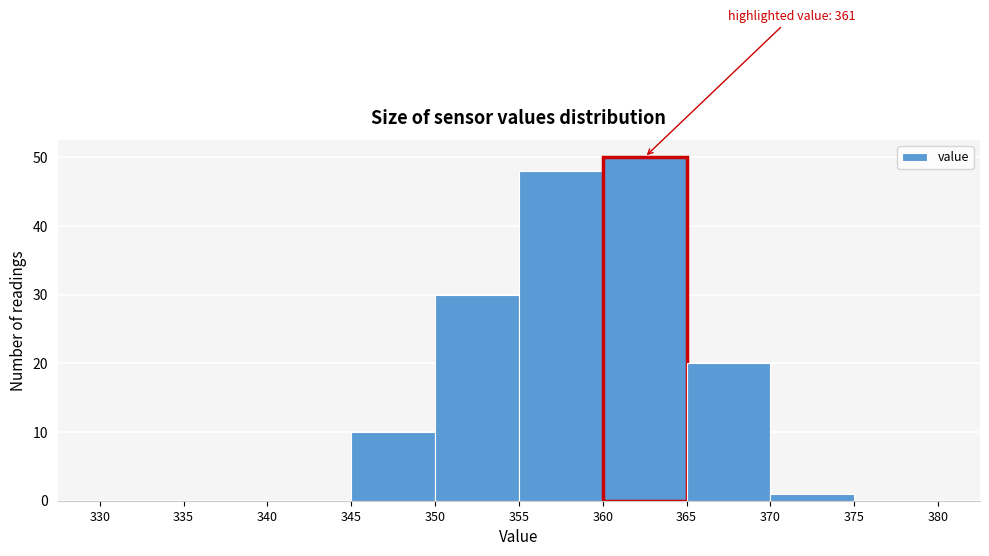

Which range on the x-axis has the tallest bar?

360 to 365